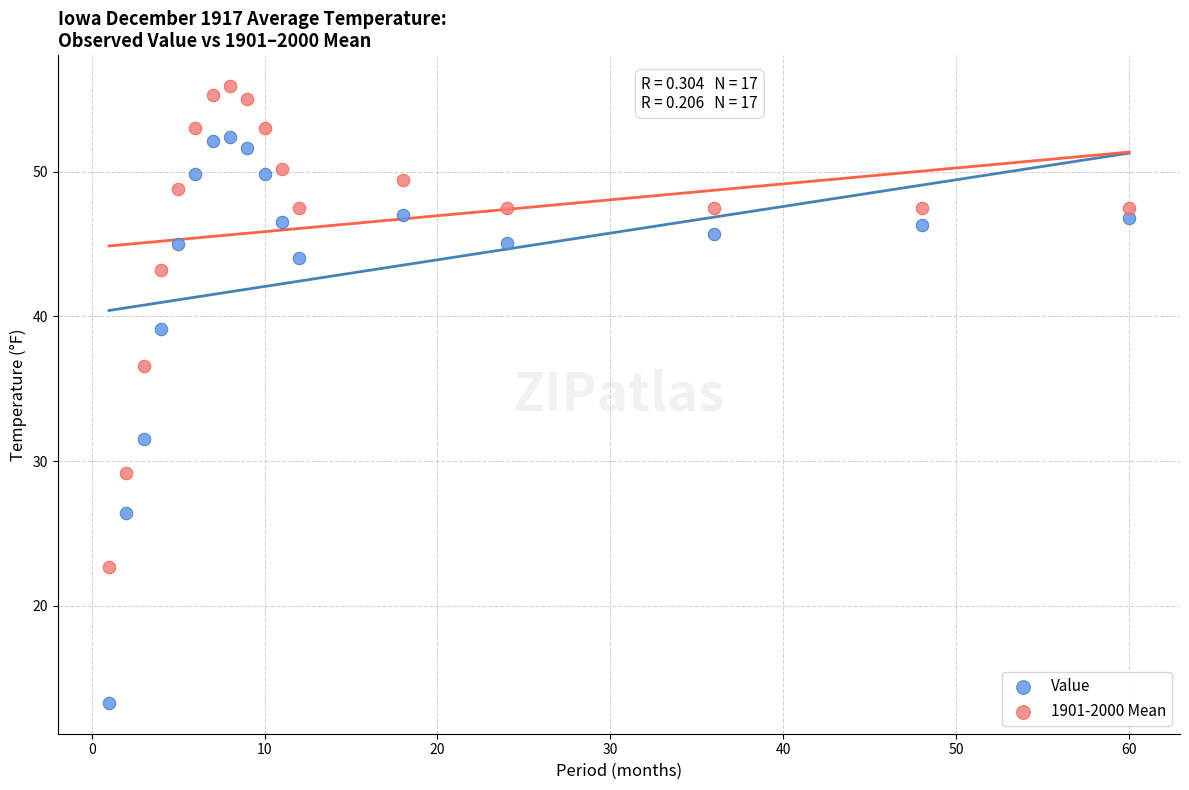

Which series contains the lowest Y value?

Value